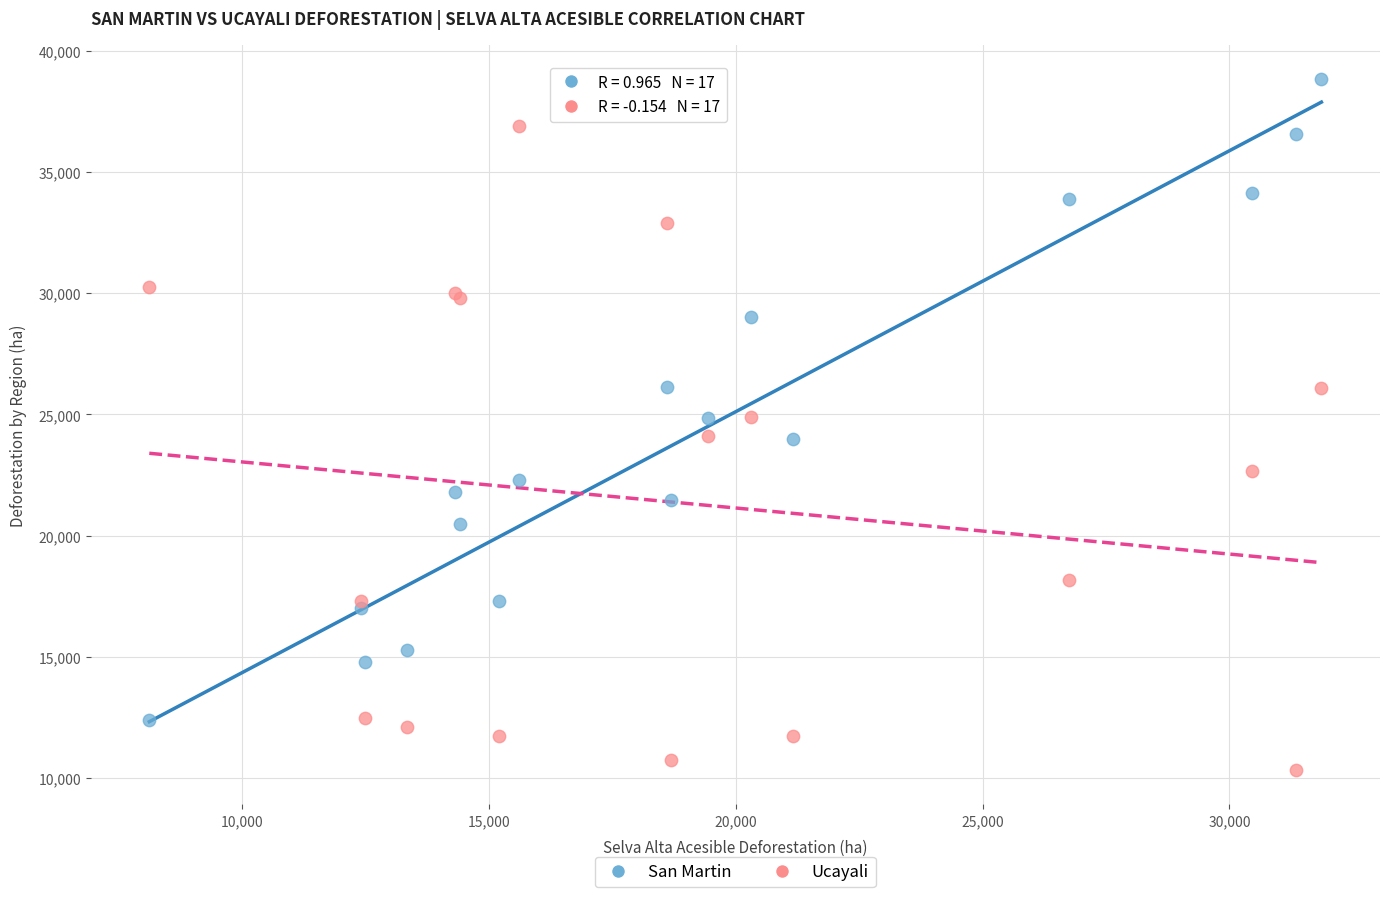

Which series reaches the maximum Y coordinate?

San Martin